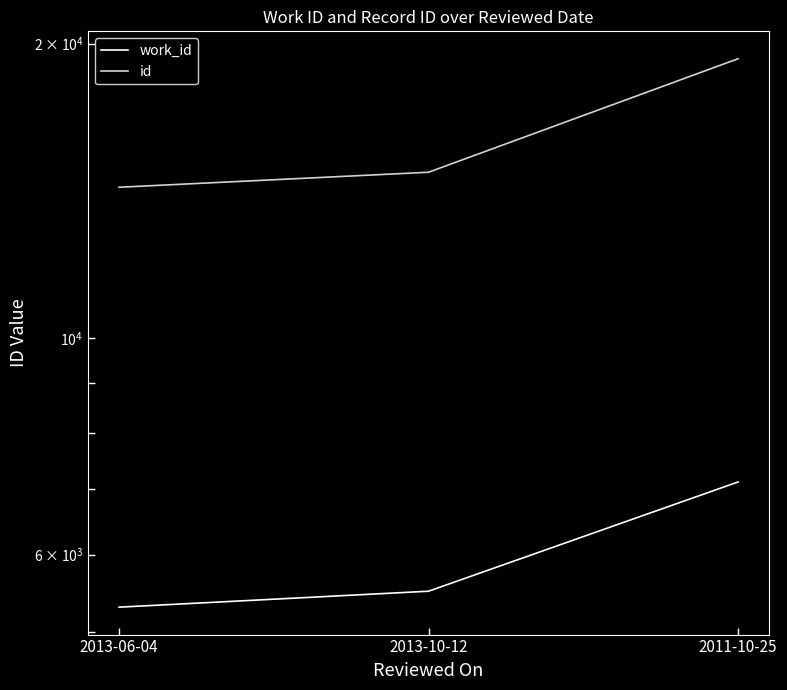

The id series shows 22445 at 2013-10-12. True or false?

False